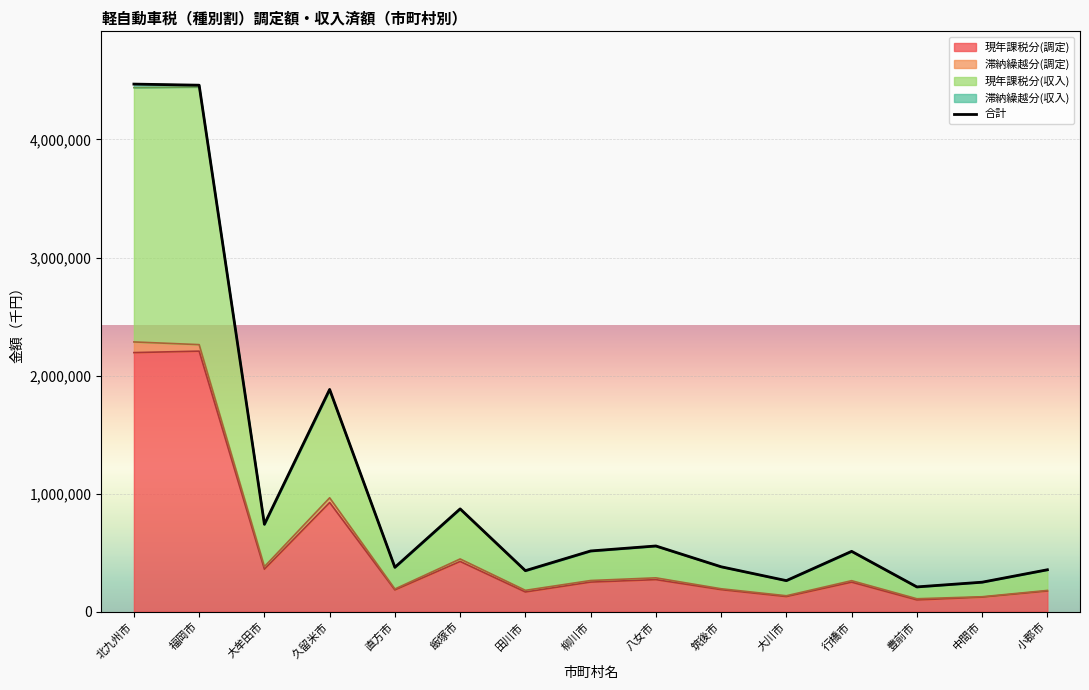

What is the change in value from 田川市 to 八女市?

+209031